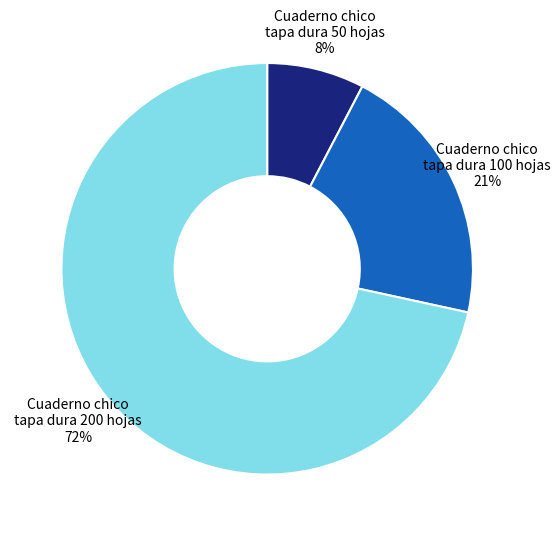

Approximately how many times larger is the value at Cuaderno chico tapa dura 50 hojas compared to Cuaderno chico tapa dura 100 hojas?

0.4